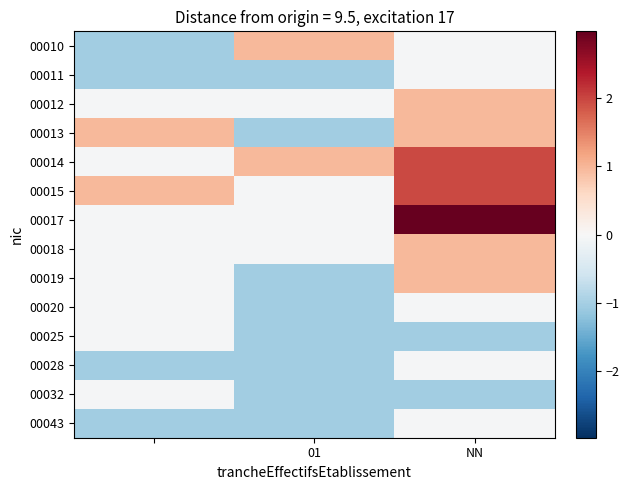

Which series has the widest spread of values?

00017